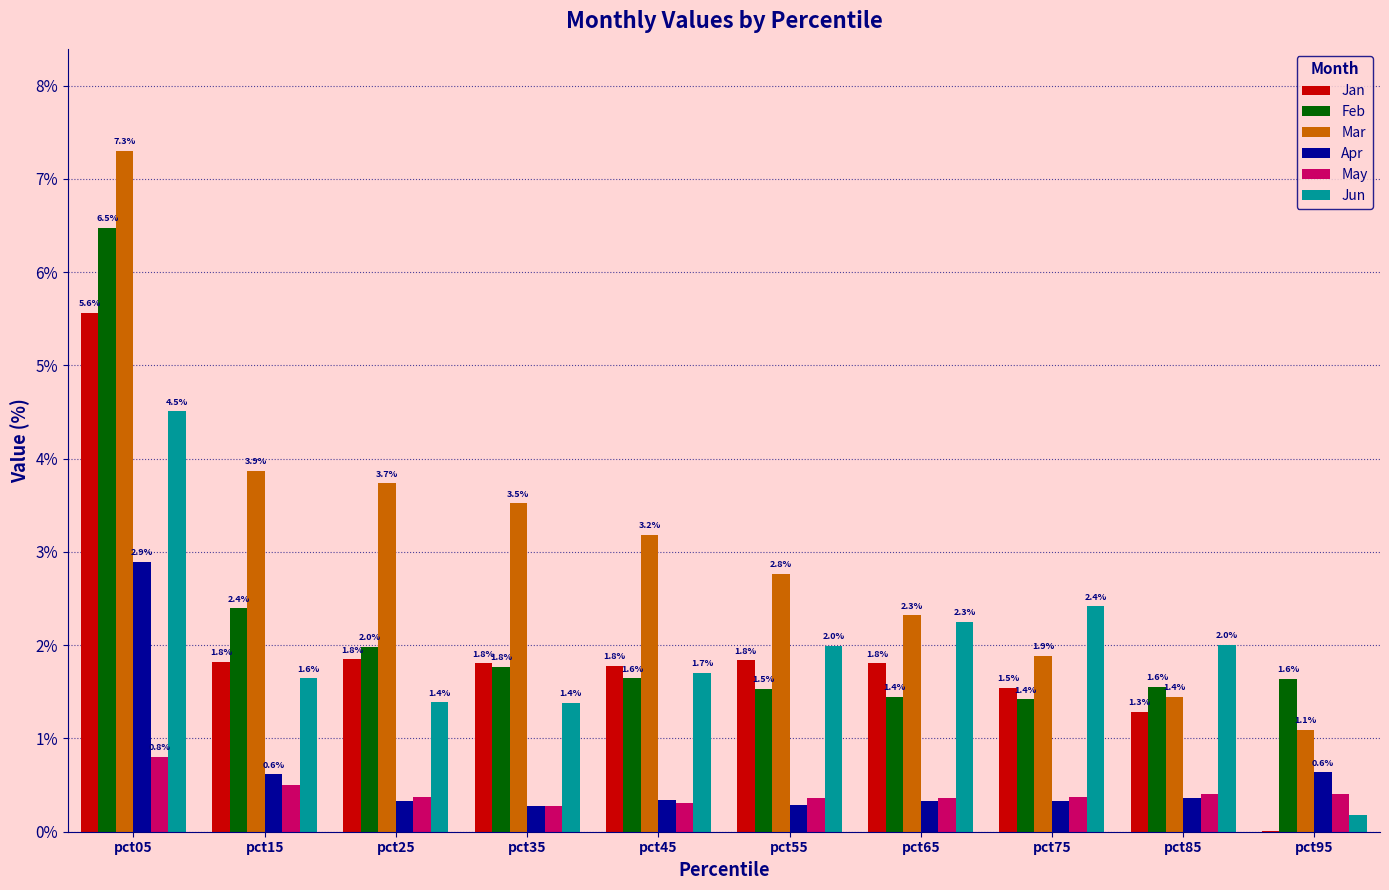

Does the chart contain stacked bars?

No